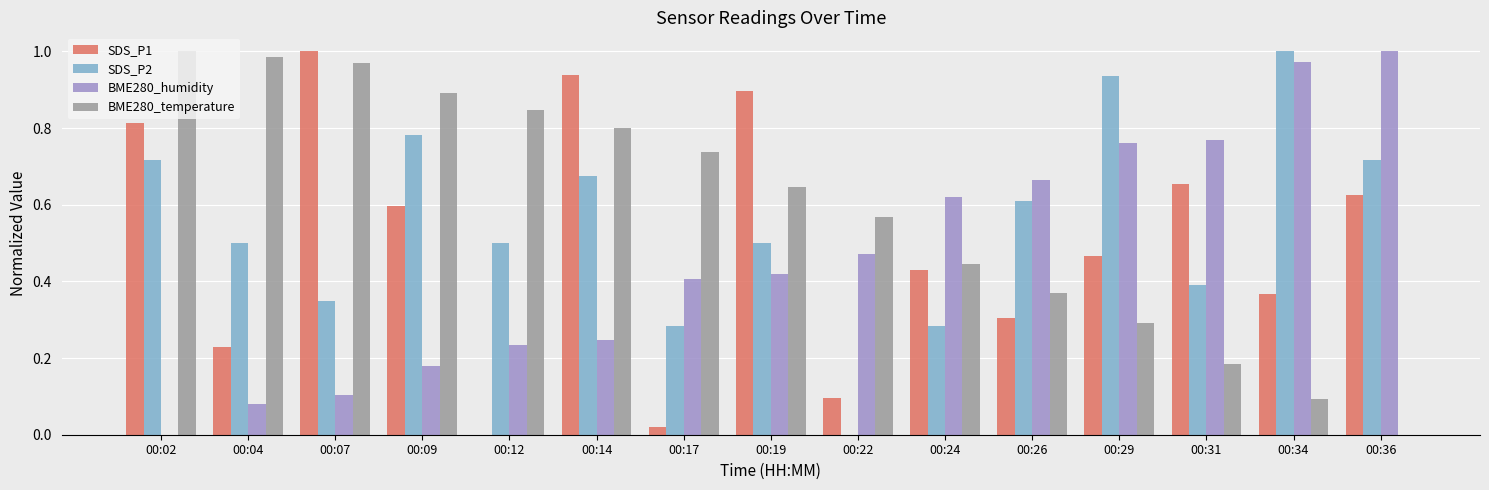

Is the value of SDS_P2 at 00:31 greater than the value of BME280_temperature at 00:29?

Yes